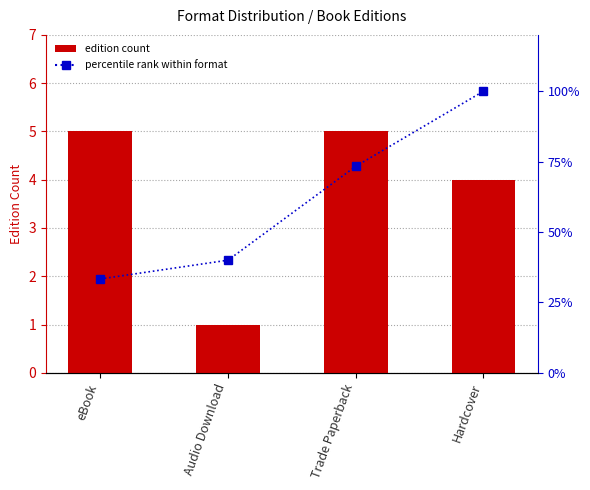

At which label is percentile rank within format closest to 66?

Trade Paperback